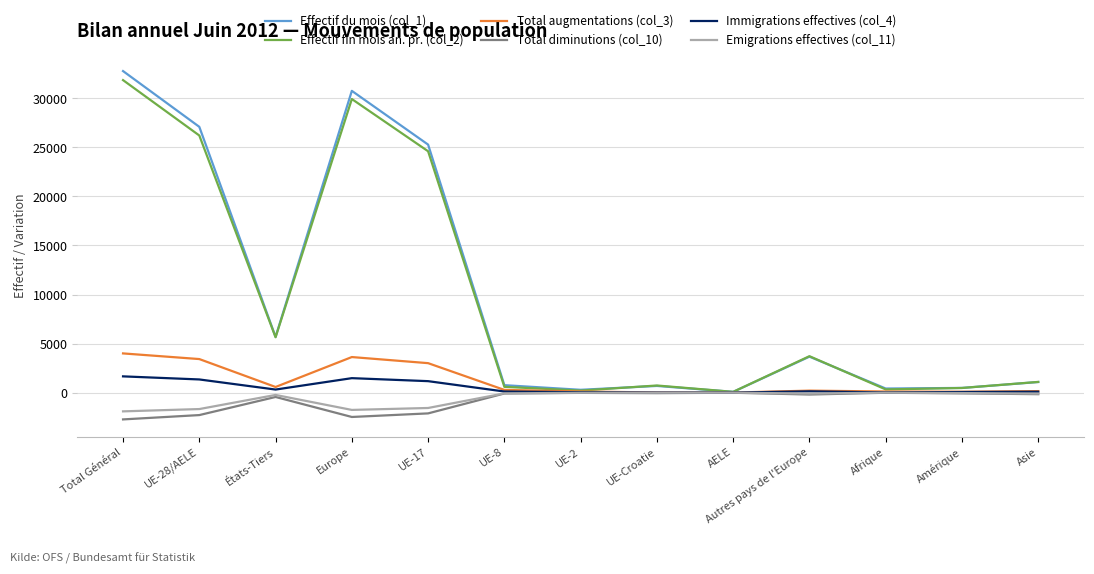

The value of Effectif du mois (col_1) at UE-28/AELE is 14872. True or false?

False